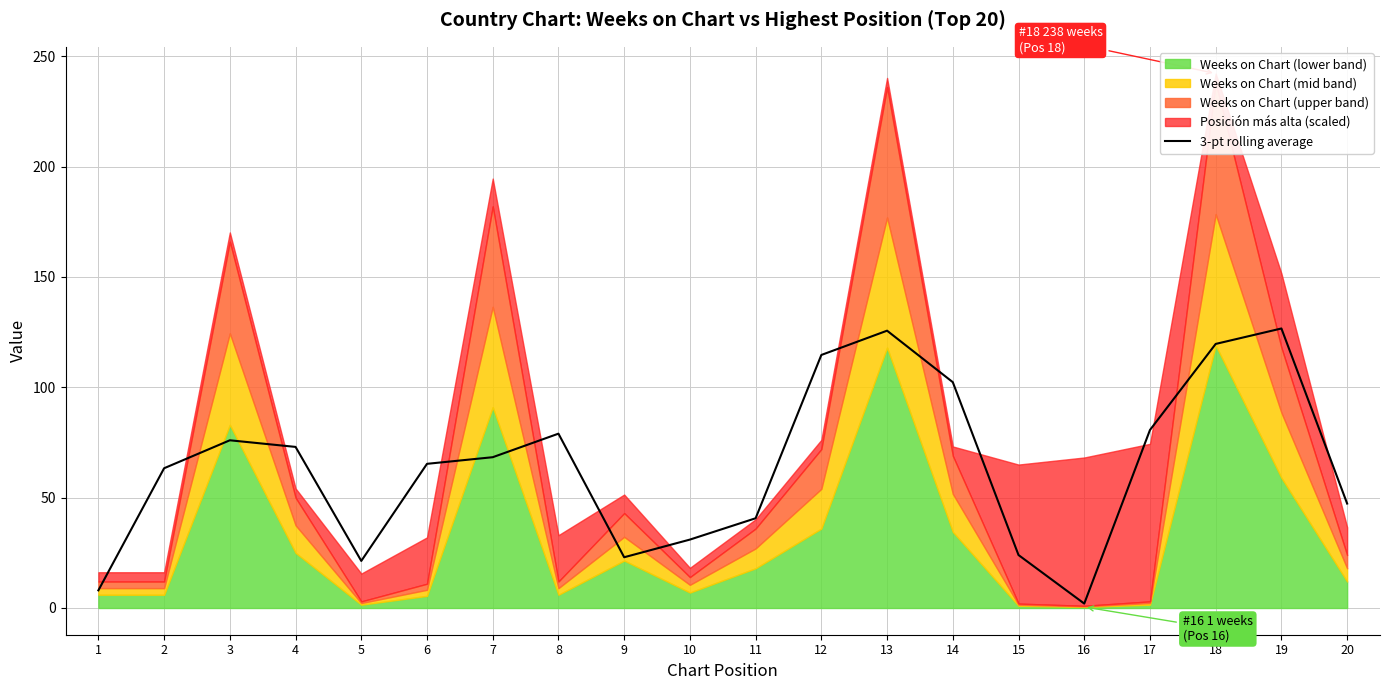

Reading left to right, extract all data points from this chart.

1=8.0	2=63.3	3=76.0	4=73.0	5=21.3	6=65.3	7=68.3	8=79.0	9=23.0	10=31.0	11=40.7	12=114.7	13=125.7	14=102.3	15=24.0	16=2.0	17=80.7	18=119.7	19=126.7	20=47.3